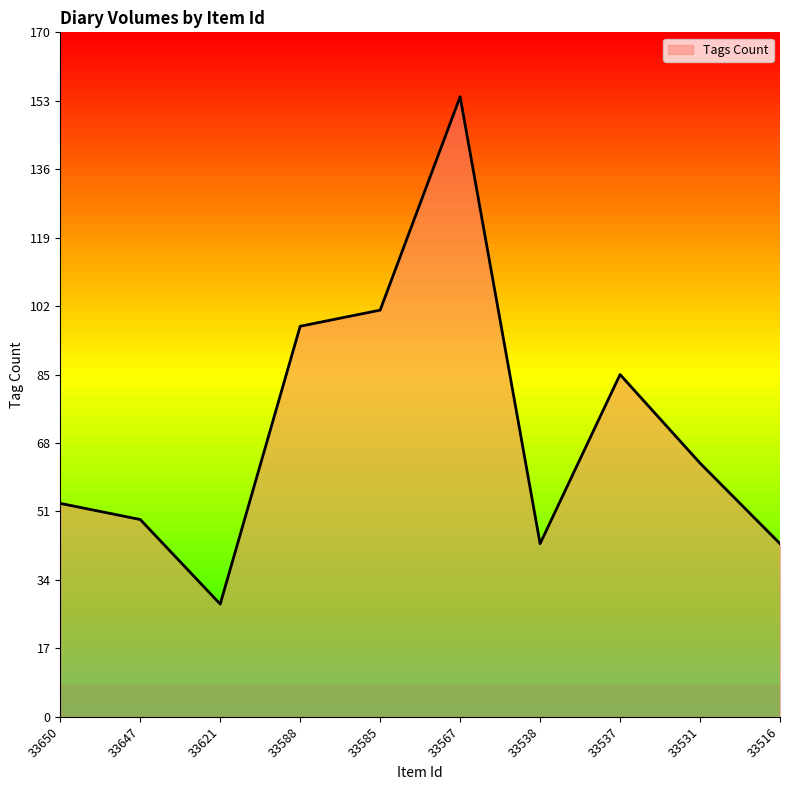

Read the value at 33647, to the nearest 5.

50